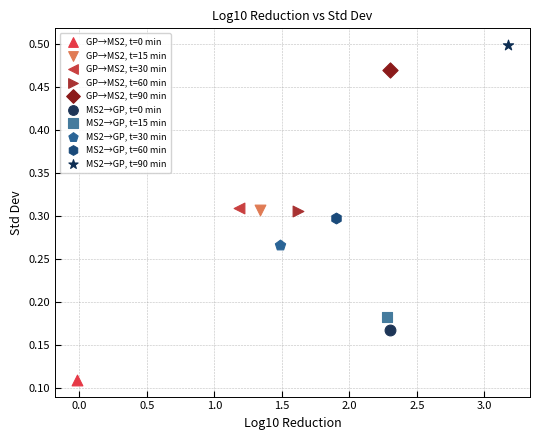

What are all the series names shown in the legend?

GP→MS2, t=0 min, GP→MS2, t=15 min, GP→MS2, t=30 min, GP→MS2, t=60 min, GP→MS2, t=90 min, MS2→GP, t=0 min, MS2→GP, t=15 min, MS2→GP, t=30 min, MS2→GP, t=60 min, MS2→GP, t=90 min